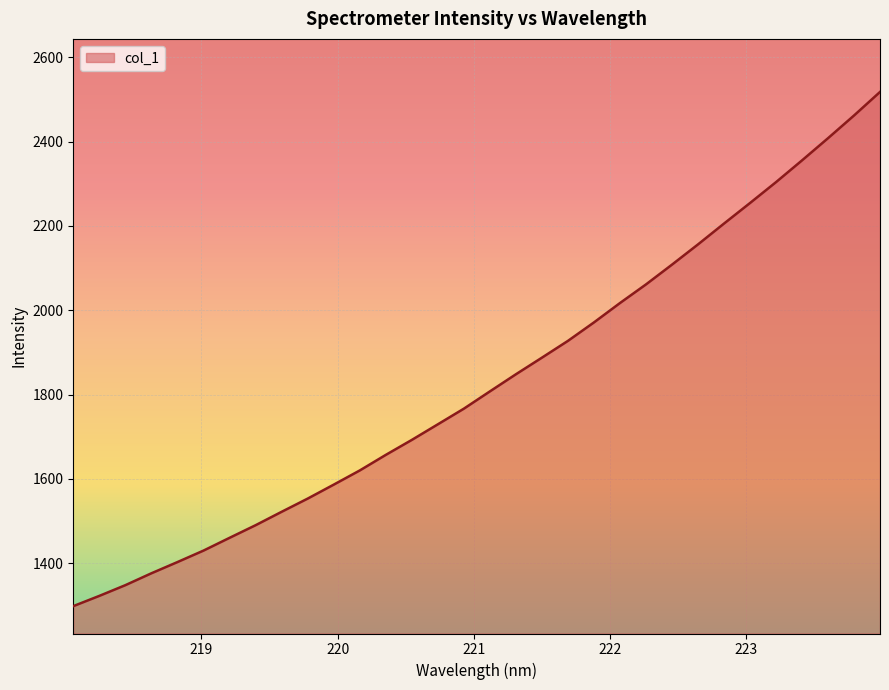

What is the greatest value displayed?

2517.6